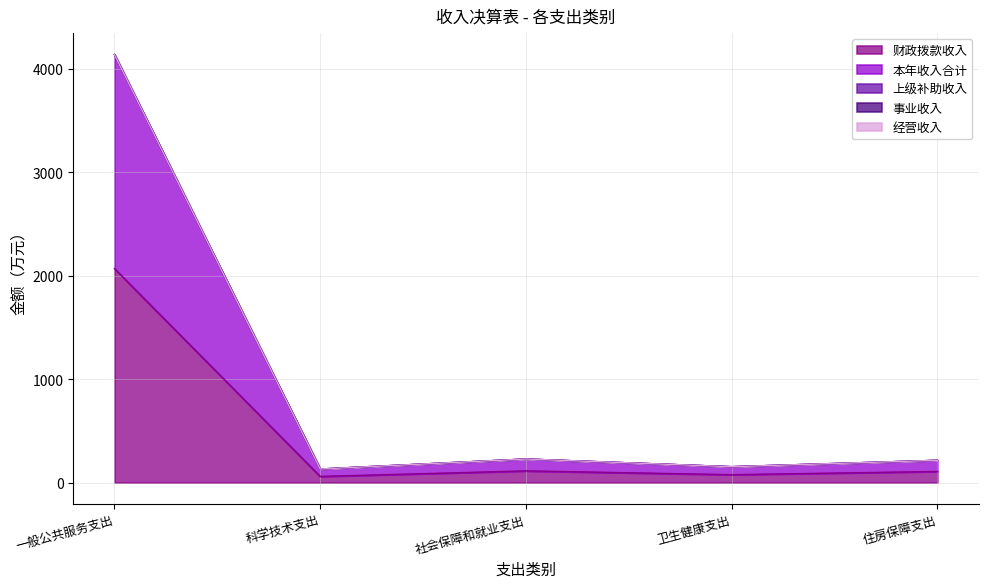

What is the greatest value displayed?

2068.4